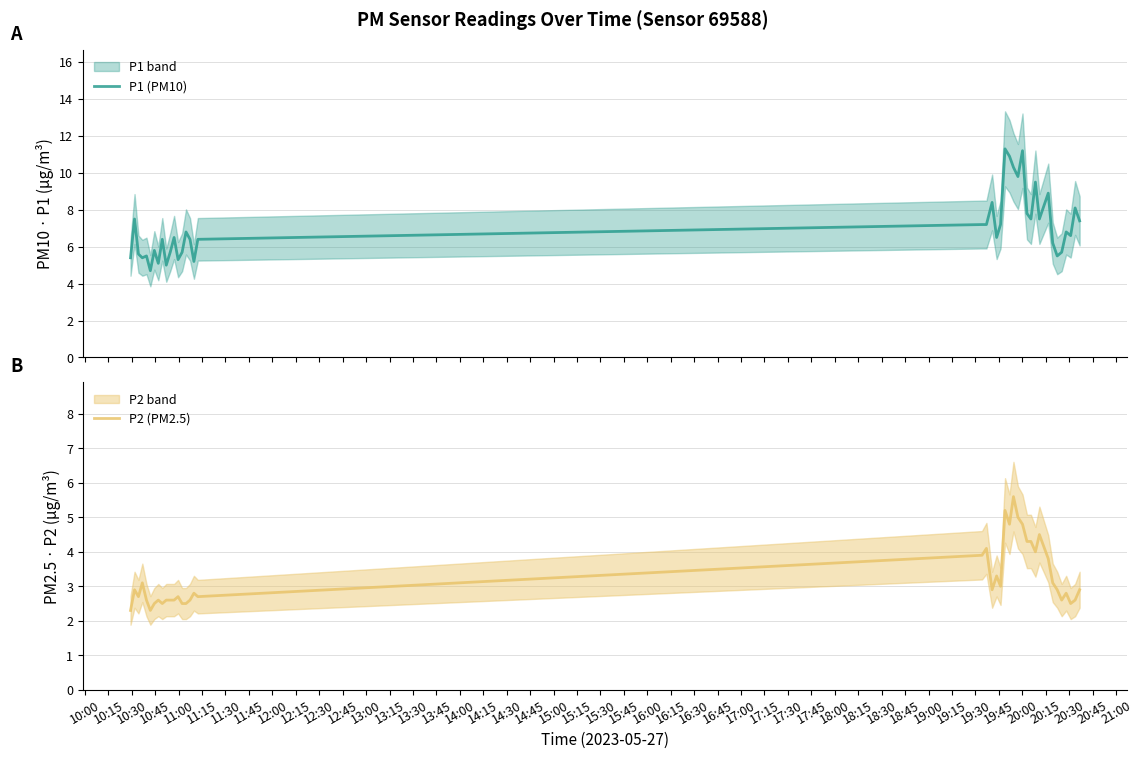

What is the maximum value shown in the chart?

11.3